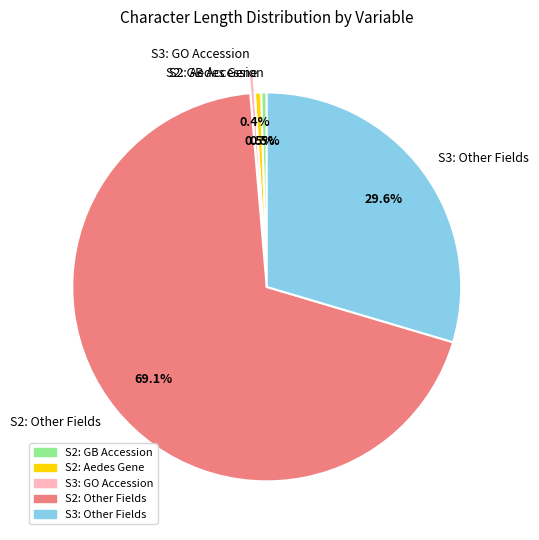

Which slice is the largest?

S2: Other Fields